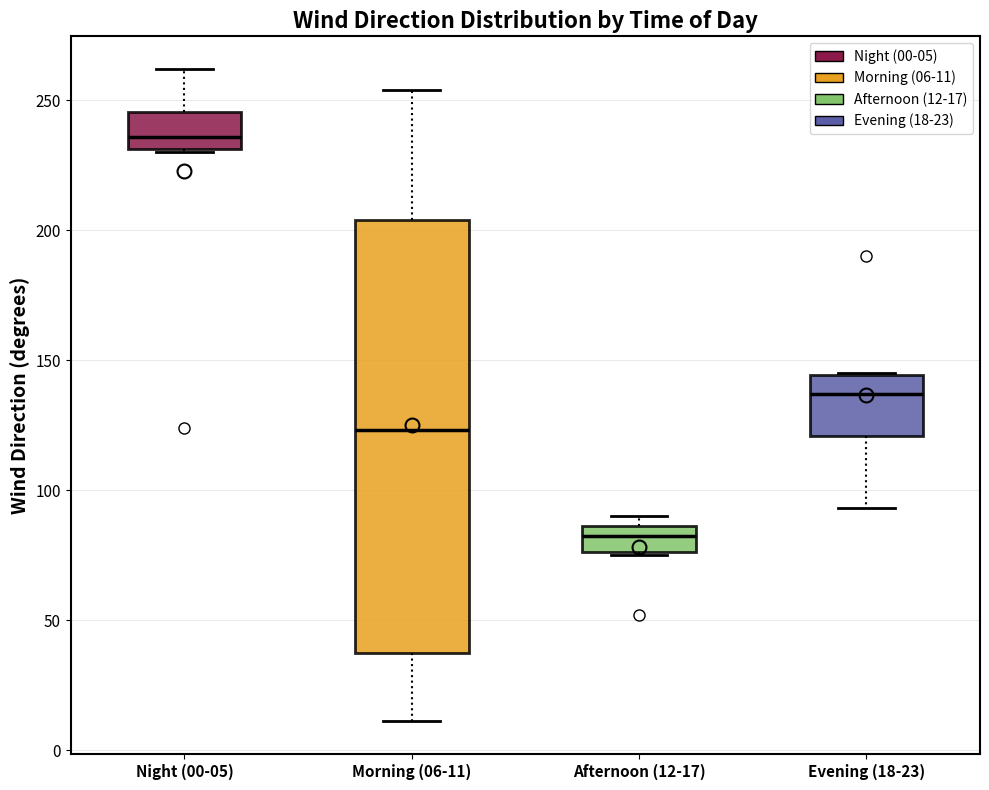

Reading left to right, read every box against the y-axis: the position of its median line, the range the box covers, and the ends of its whiskers. The values are not printed on the chart, so give them approximately, as read against the axis.

Night (00-05): median 235, box 230 to 245, whiskers 230 to 260
Morning (06-11): median 125, box 40 to 205, whiskers 10 to 255
Afternoon (12-17): median 85 (just below the box's upper edge), box 75 to 85, whiskers 75 to 90
Evening (18-23): median 135, box 120 to 145, whiskers 95 to 145